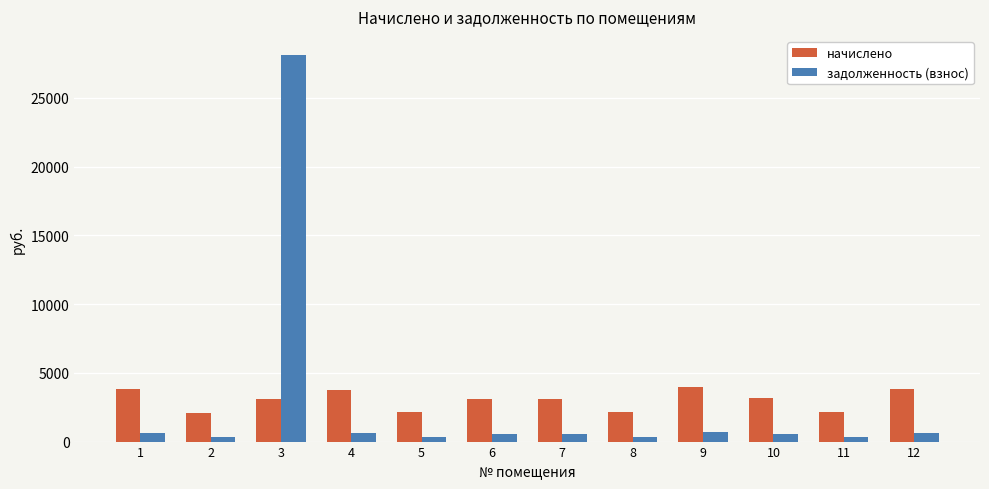

What are all the series names shown in the legend?

начислено, задолженность (взнос)